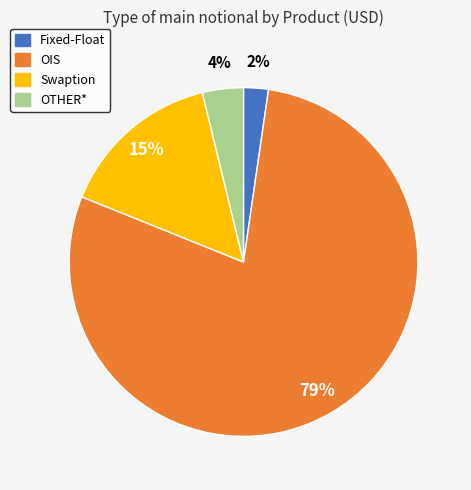

True or false: OIS accounts for 88% of the total.

False